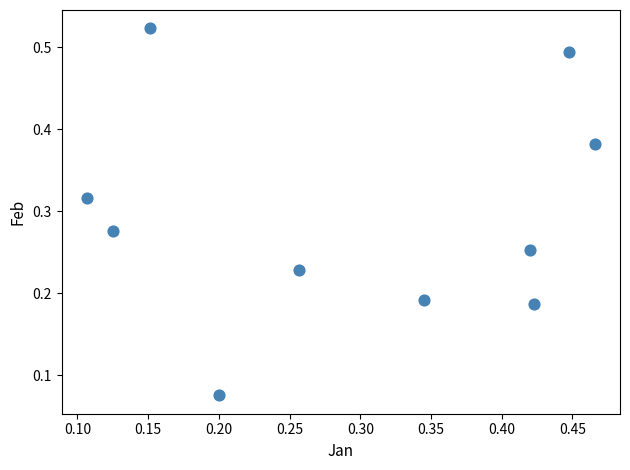

Count the number of points in this scatter plot.

10